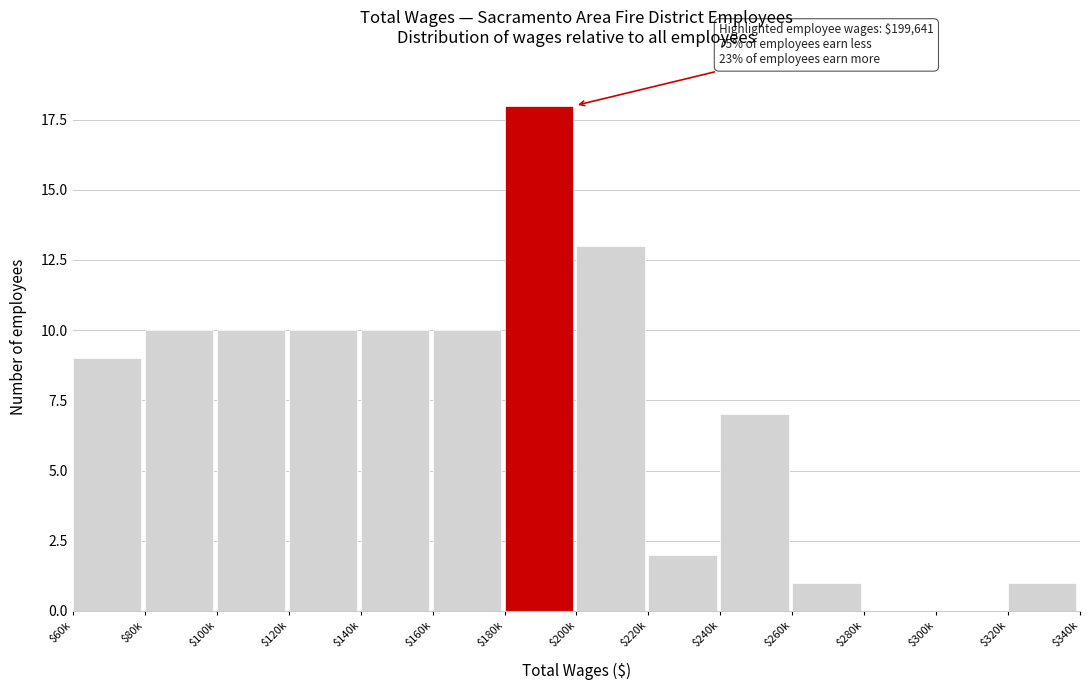

Which label corresponds to the largest value in the chart?

$180k